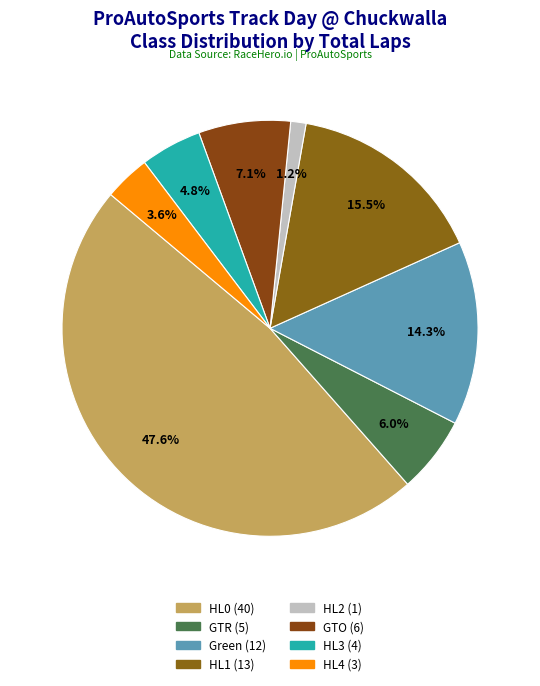

What percentage do HL1 and HL4 together represent?

19.0%